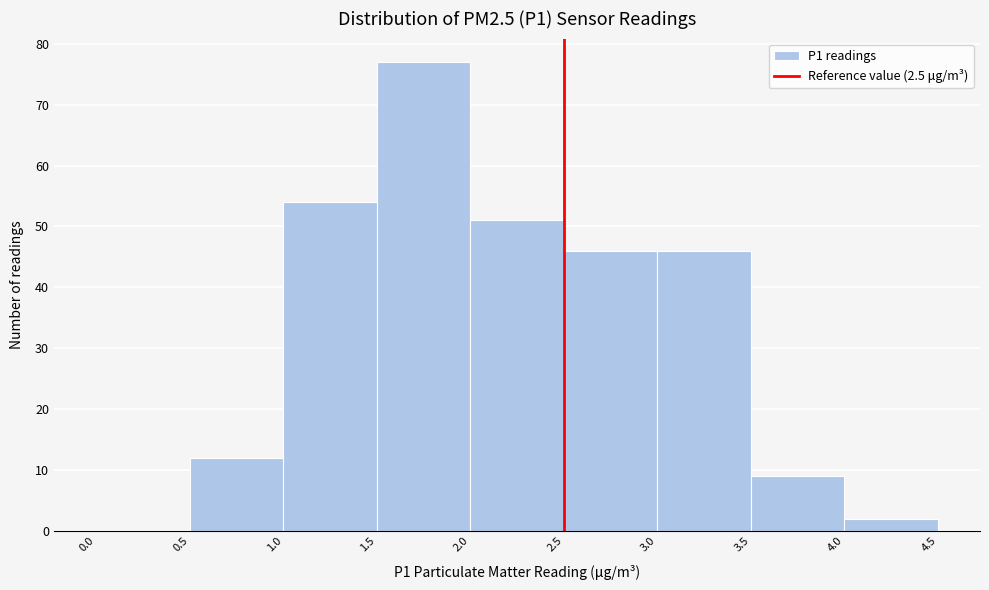

What is the height of the bar covering 0.5 to 1.0 on the x-axis? The values are not printed on the chart, so give them approximately, as read against the axis.

12